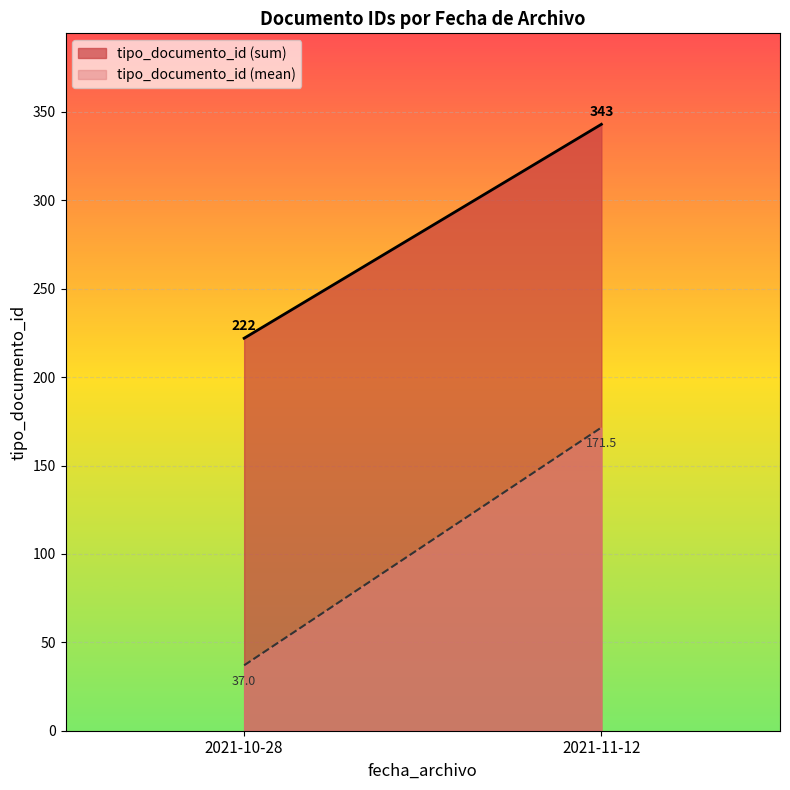

The chart shows a value of 194 at 2021-11-12. True or false?

False